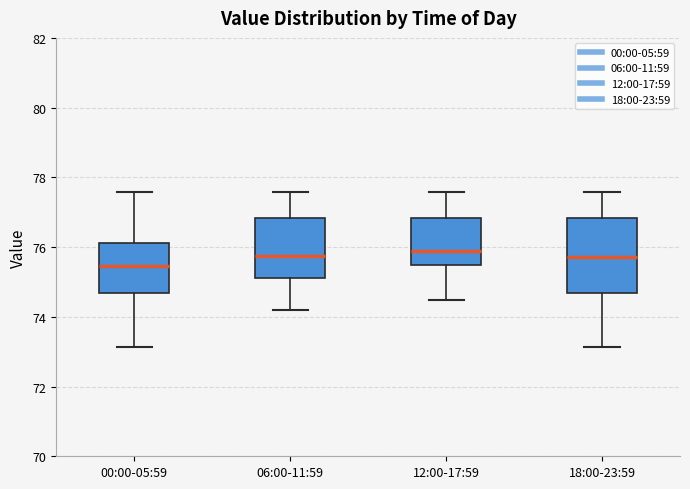

Reading left to right, transcribe this box plot: for each box, give where its median line is, the range the box spans, and where its two whiskers end, as read against the y-axis. The values are not printed on the chart, so give them approximately, as read against the axis.

00:00-05:59: median 75.4, box 74.6 to 76.2, whiskers 73.2 to 77.6
06:00-11:59: median 75.8, box 75.2 to 76.8, whiskers 74.2 to 77.6
12:00-17:59: median 75.8, box 75.4 to 76.8, whiskers 74.4 to 77.6
18:00-23:59: median 75.8, box 74.6 to 76.8, whiskers 73.2 to 77.6